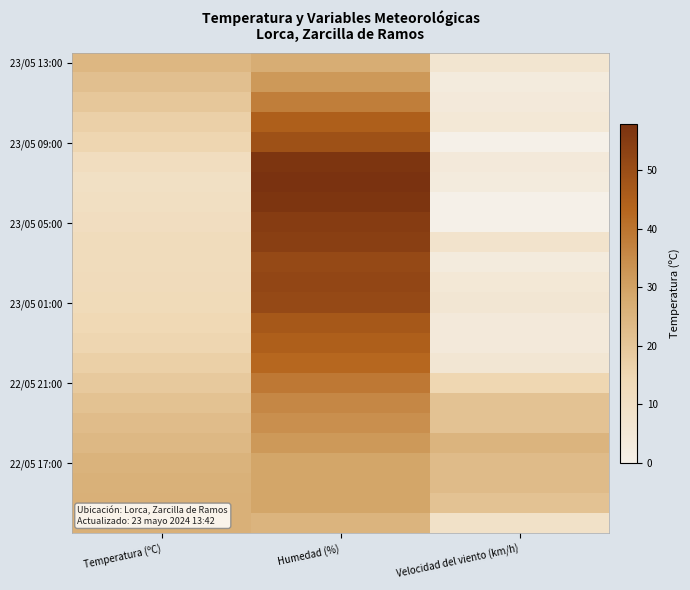

What is the total value across all series at Humedad (%)?

1014.0